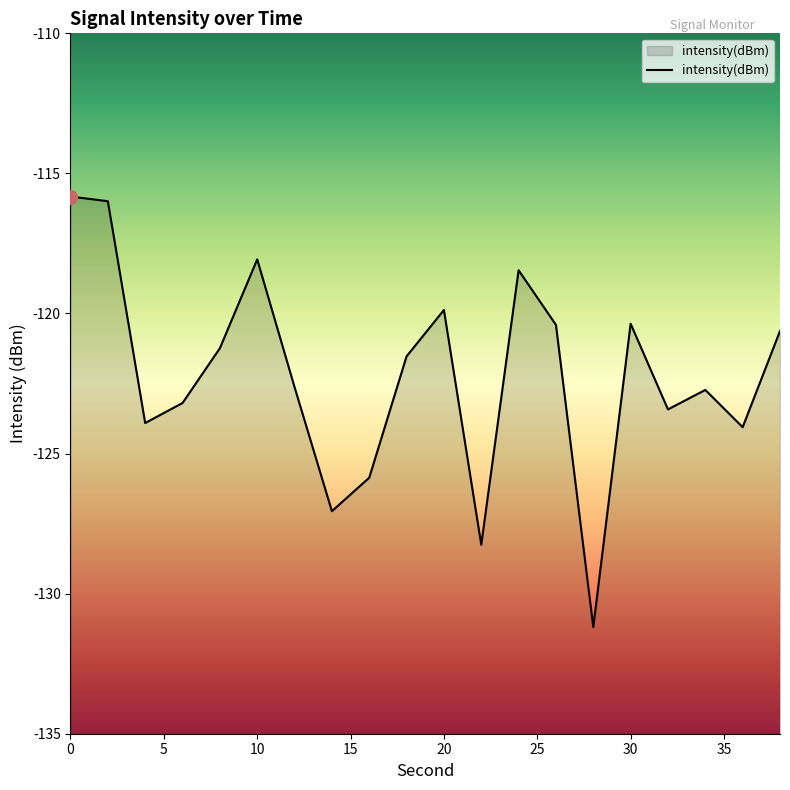

What is the difference between the maximum and minimum values?

15.4